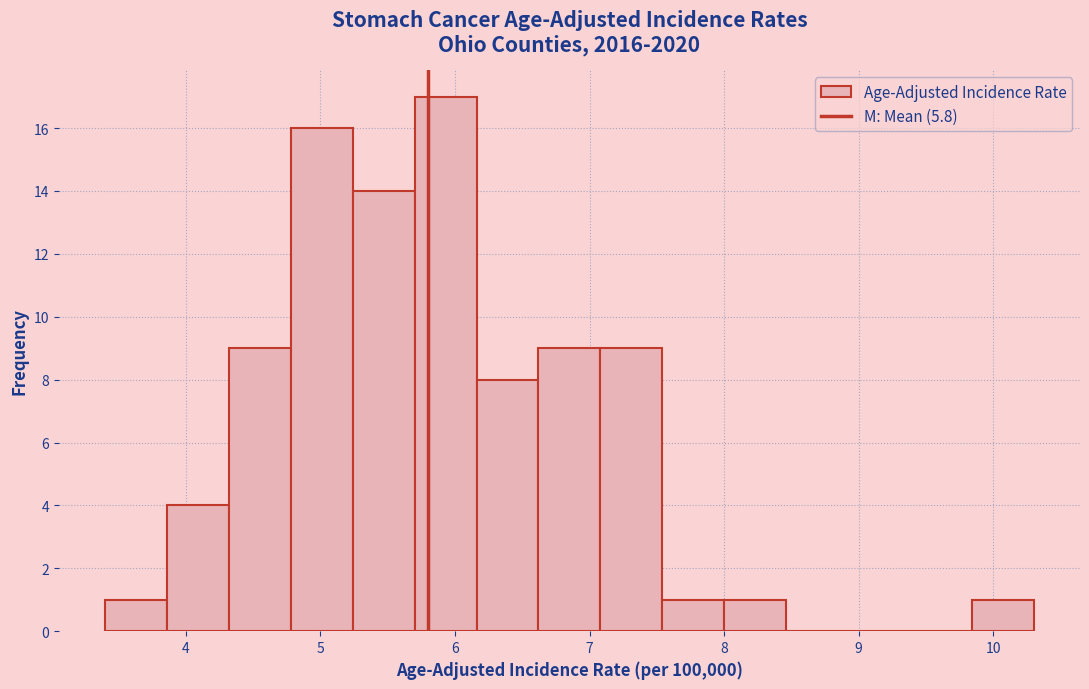

Over which range of the x-axis is the bar tallest?

5.70 to 6.16